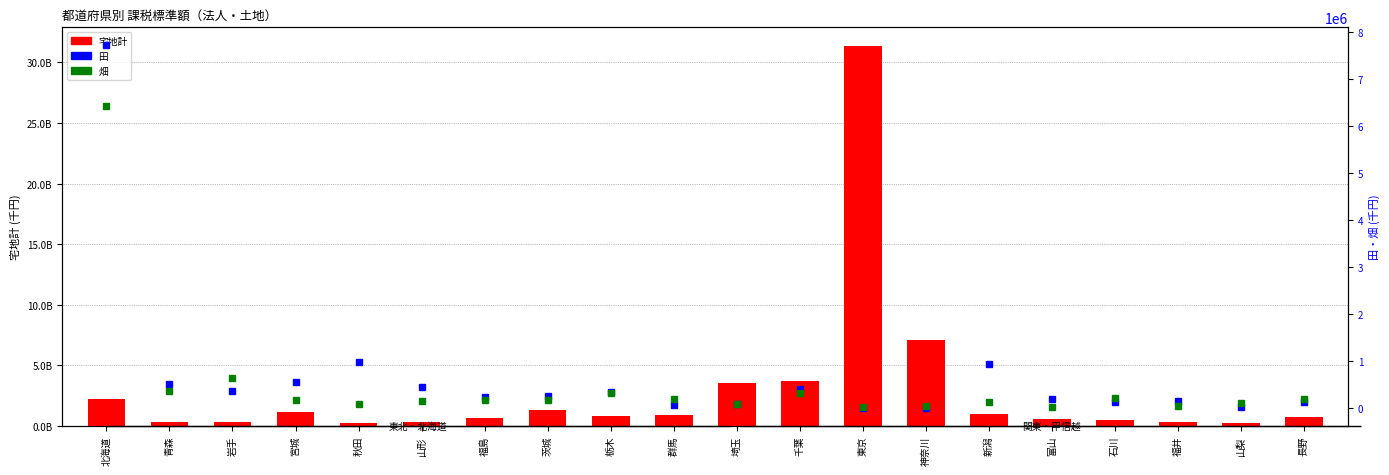

Between 秋田 and 千葉, which is larger?

千葉